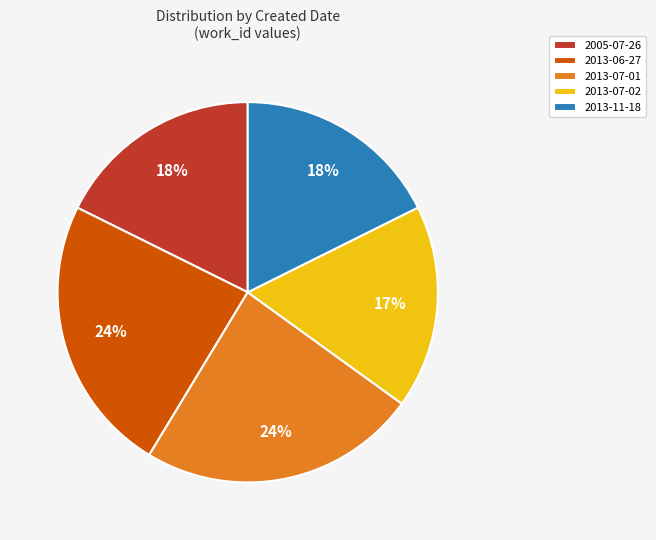

Between 2005-07-26 and 2013-07-01, which is larger?

2013-07-01